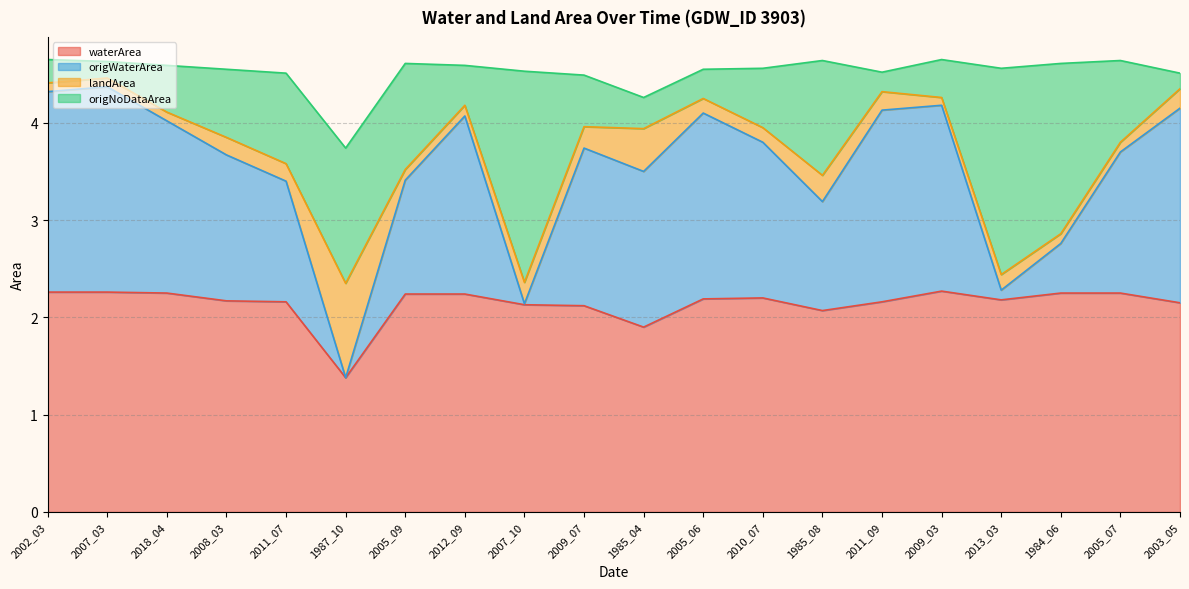

At how many categories does at least one series exceed 1?

20